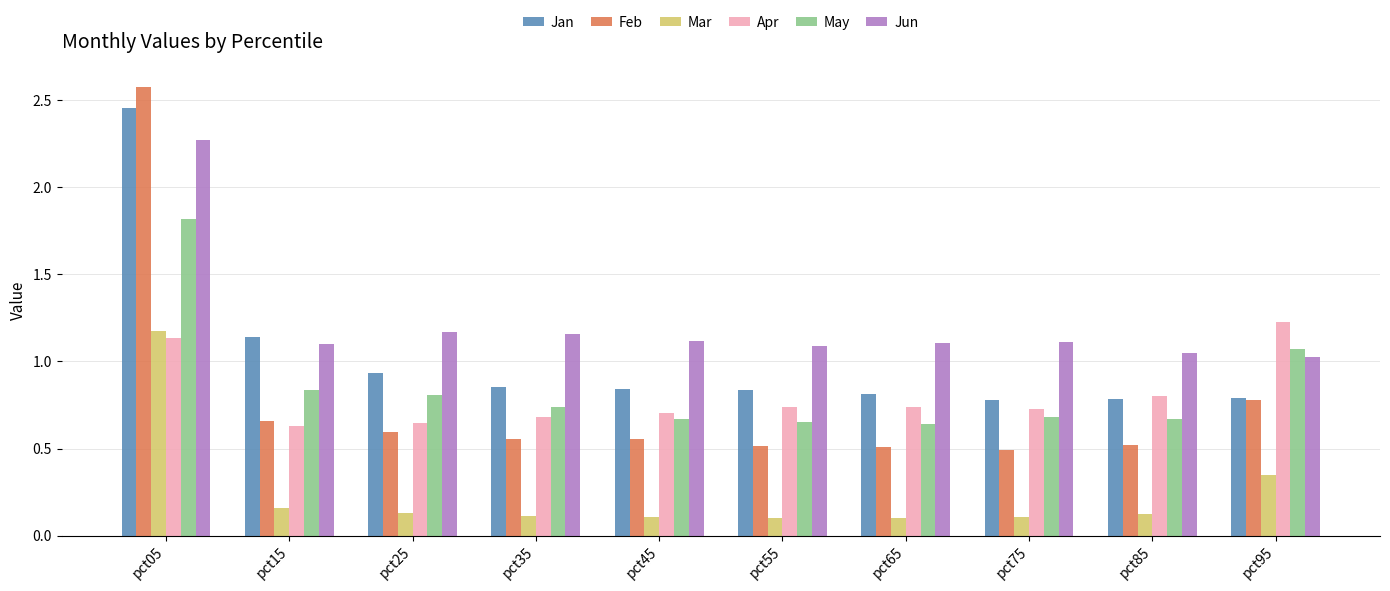

Is it true that Jan equals 1.1 at pct65?

False